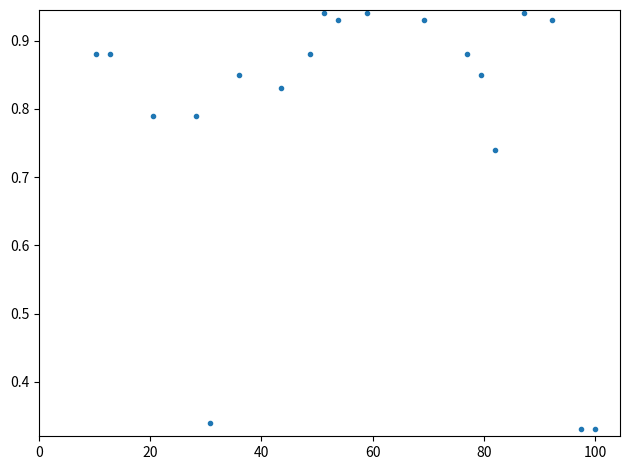

What is the range of Y values (max minus min)?

0.6